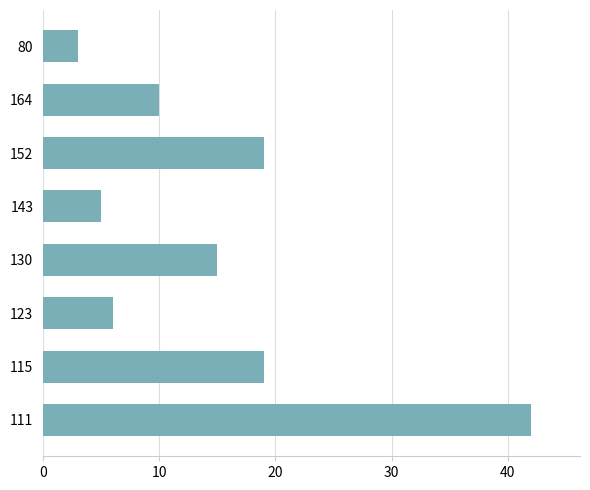

Reading bottom to top, transcribe all the data shown in this chart.

111=42	115=19	123=6	130=15	143=5	152=19	164=10	80=3